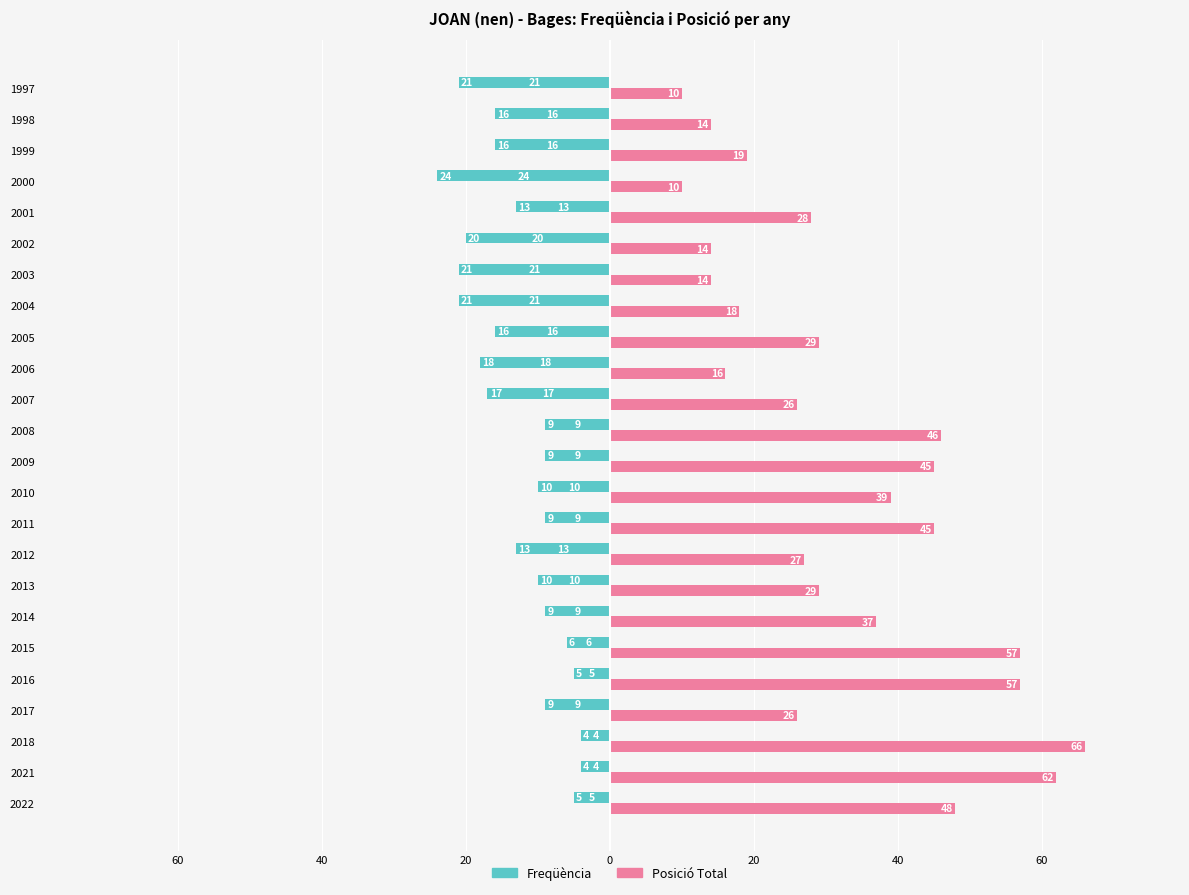

What are all the series names shown in the legend?

Freqüència, Posició Total